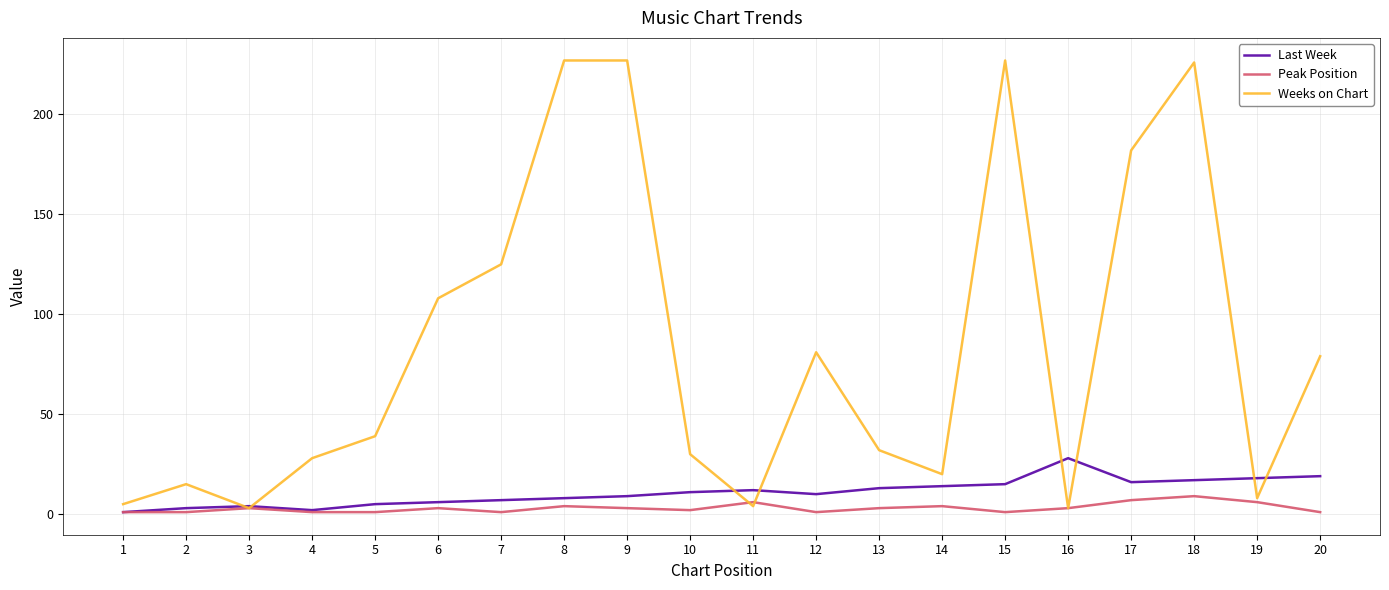

Which series ends up on top after the final intersection of Last Week and Weeks on Chart?

Weeks on Chart